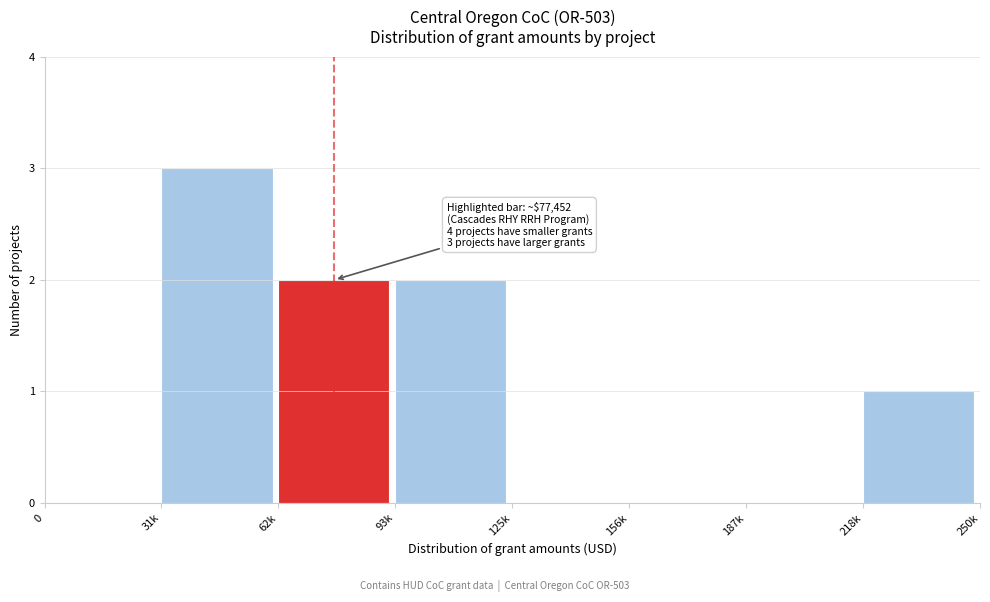

Reading left to right, transcribe all the data shown in this chart.

0=0	31k=3	62k=2	93k=2	125k=0	156k=0	187k=0	218k=1